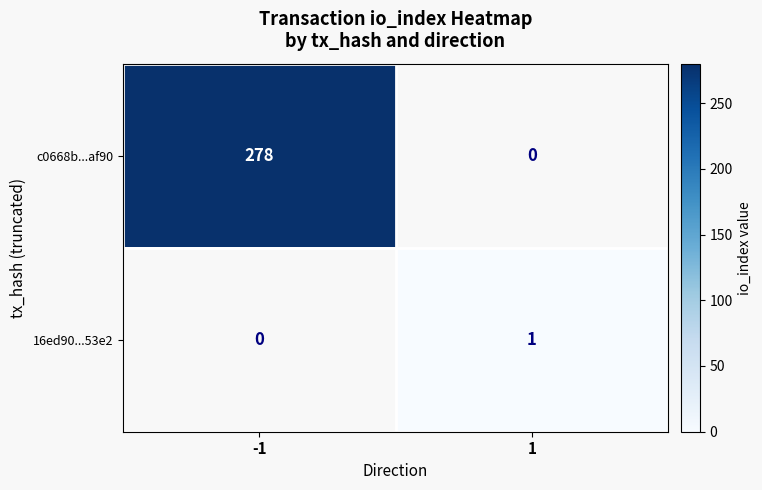

What is the average value of the c0668b...af90 series?

139